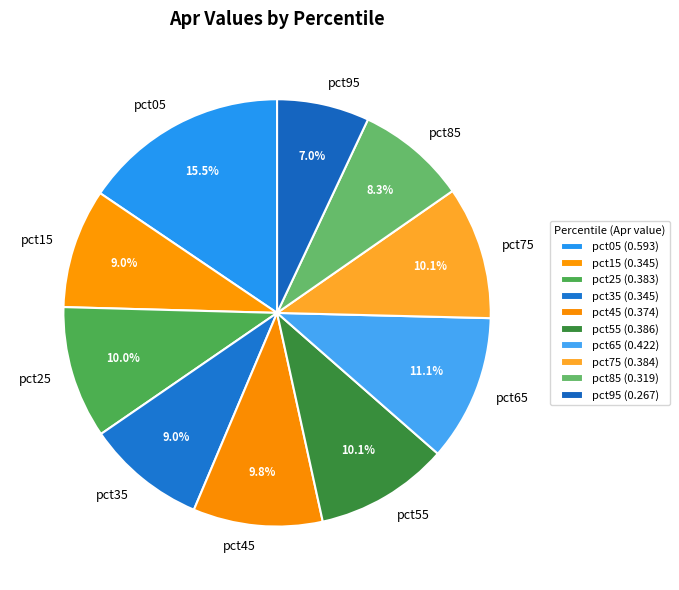

To the nearest percent, what percentage of the pie is pct15?

9%